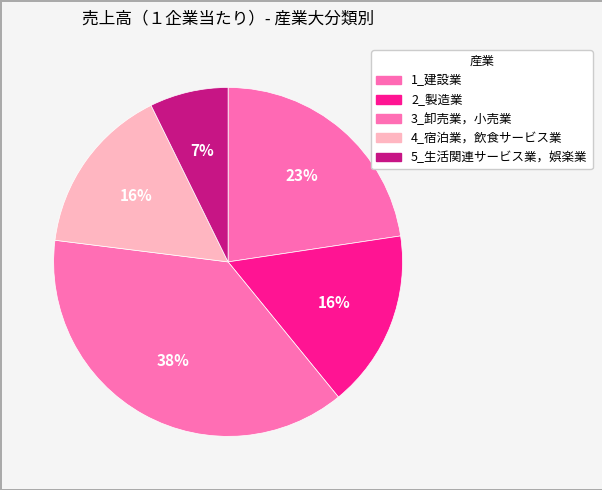

Is it true that 5_生活関連サービス業，娯楽業 is 1% of the pie?

False